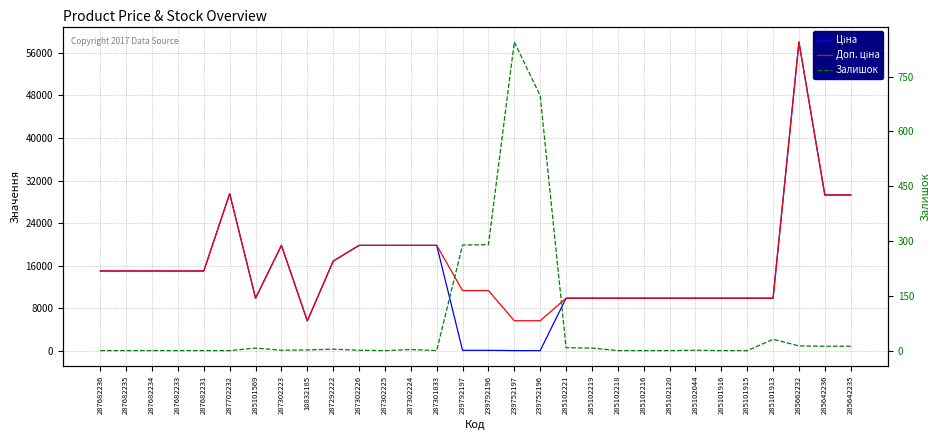

Reading left to right, list all the values displayed in this chart.

Ціна: 287682236=15019.2	287682235=15019.2	287682234=15019.2	287682233=15019.2	287682231=15019.2	287702232=29548.9	285101569=9908.5	287302223=19831.1	10832185=5636.0	287292222=16863.2	287302226=19831.1	287302225=19831.1	287302224=19831.1	287301833=19831.1	239792197=113.3	239792196=113.3	239752197=56.7	239752196=56.7	285102221=9908.5	285102219=9908.5	285102218=9908.5	285102216=9908.5	285102120=9908.5	285102044=9908.5	285101916=9908.5	285101915=9908.5	285101913=9908.5	285662232=58037.0	285642236=29294.9	285642235=29294.9
Доп. ціна: 287682236=15019.2	287682235=15019.2	287682234=15019.2	287682233=15019.2	287682231=15019.2	287702232=29548.9	285101569=9908.5	287302223=19831.1	10832185=5636.0	287292222=16863.2	287302226=19831.1	287302225=19831.1	287302224=19831.1	287301833=19831.1	239792197=11334.0	239792196=11334.0	239752197=5667.0	239752196=5667.0	285102221=9908.5	285102219=9908.5	285102218=9908.5	285102216=9908.5	285102120=9908.5	285102044=9908.5	285101916=9908.5	285101915=9908.5	285101913=9908.5	285662232=58037.0	285642236=29294.9	285642235=29294.9
Залишок: 287682236=0.0	287682235=0.0	287682234=0.0	287682233=0.0	287682231=0.0	287702232=0.0	285101569=7.0	287302223=1.0	10832185=2.0	287292222=4.0	287302226=1.0	287302225=0.0	287302224=3.0	287301833=0.0	239792197=289.0	239792196=290.0	239752197=845.0	239752196=698.0	285102221=8.0	285102219=7.0	285102218=0.0	285102216=0.0	285102120=0.0	285102044=1.0	285101916=0.0	285101915=0.0	285101913=31.0	285662232=13.0	285642236=12.0	285642235=12.0